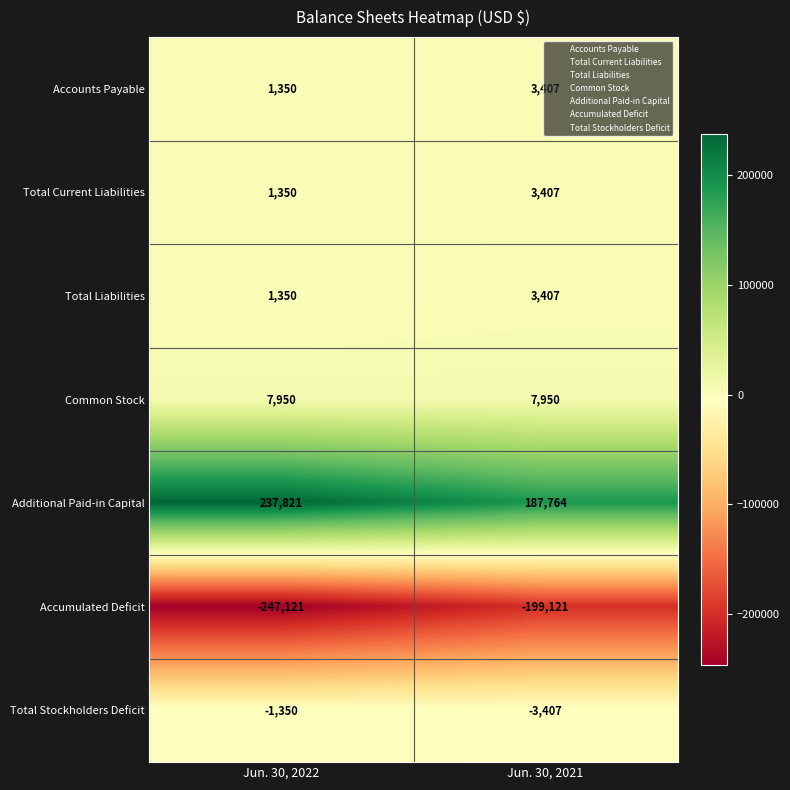

What is the sum of all Total Liabilities values?

4757